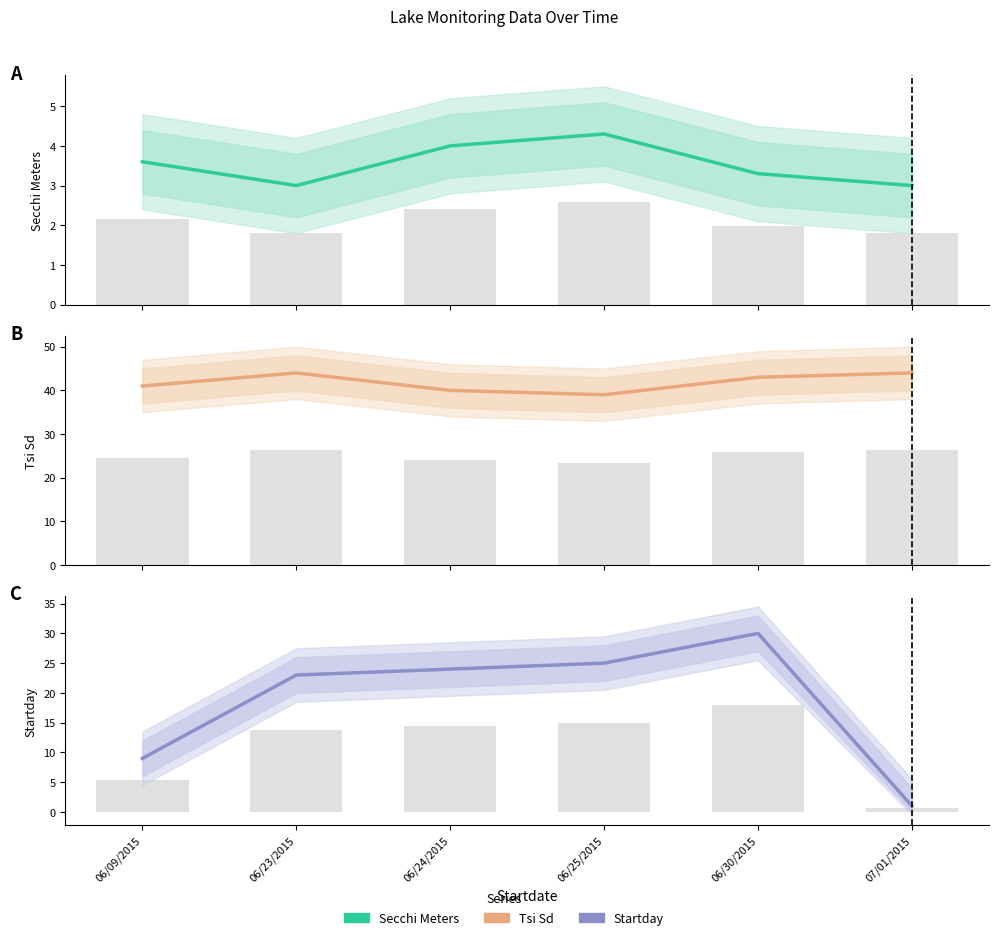

The value of Secchi Meters at 06/09/2015 is 5.0. True or false?

False